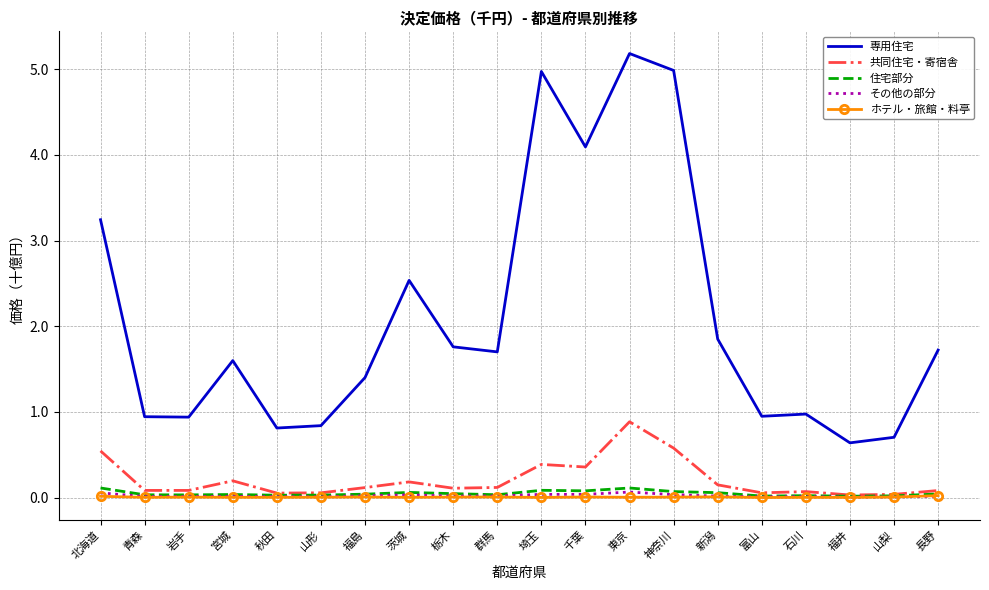

In ホテル・旅館・料亭, how many points are higher than both neighbors (excluding endpoints)?

6